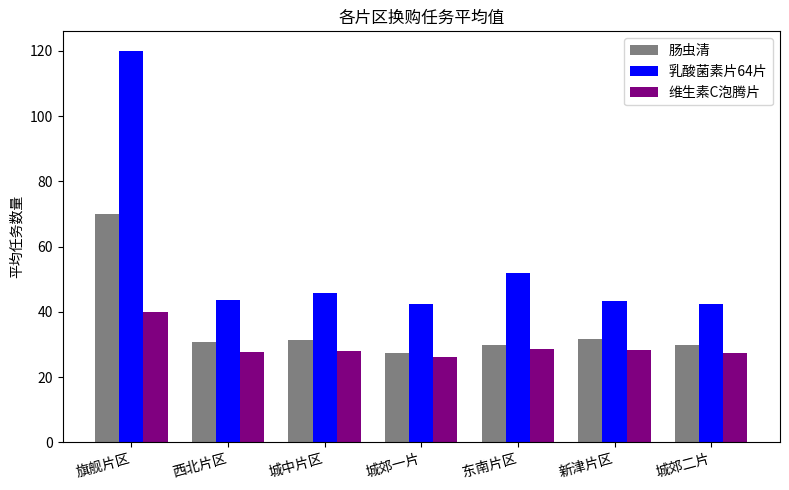

What is the spread (max minus min) of values at 西北片区?

15.9